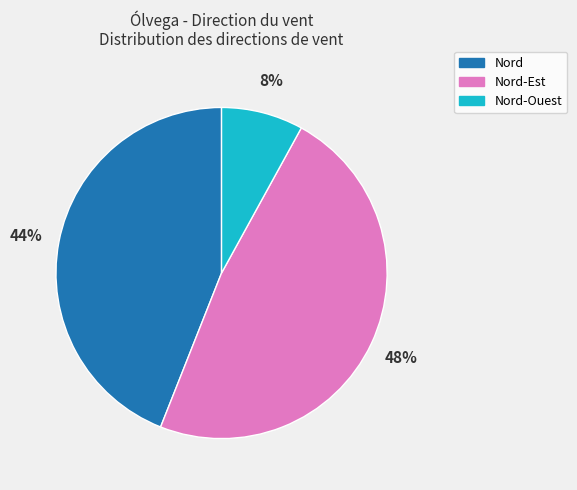

How many segments does this pie chart have?

3